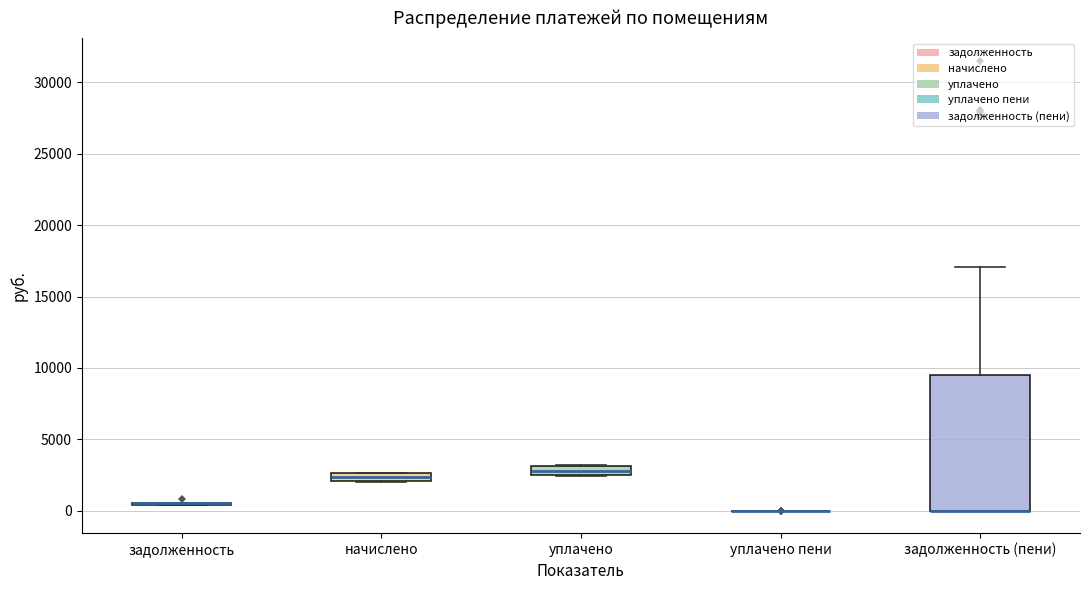

Where is the lower edge of the box for задолженность (пени) on the y-axis? The values are not printed on the chart, so give them approximately, as read against the axis.

0